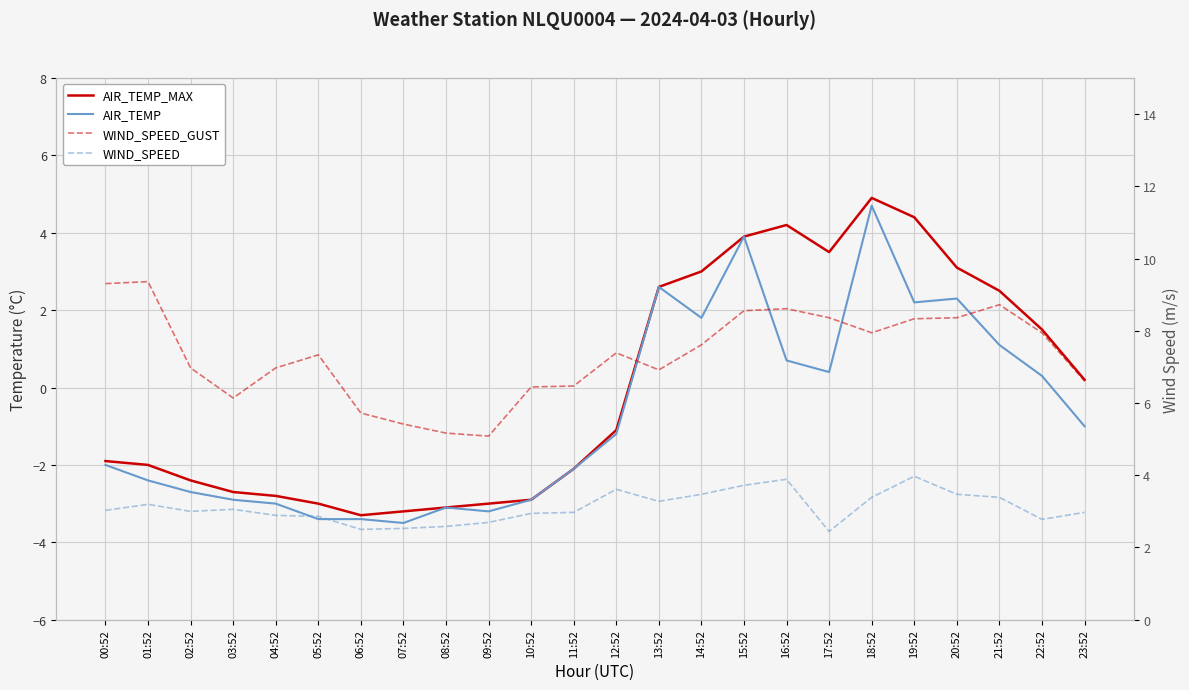

In WIND_SPEED, how many points are higher than both neighbors (excluding endpoints)?

5